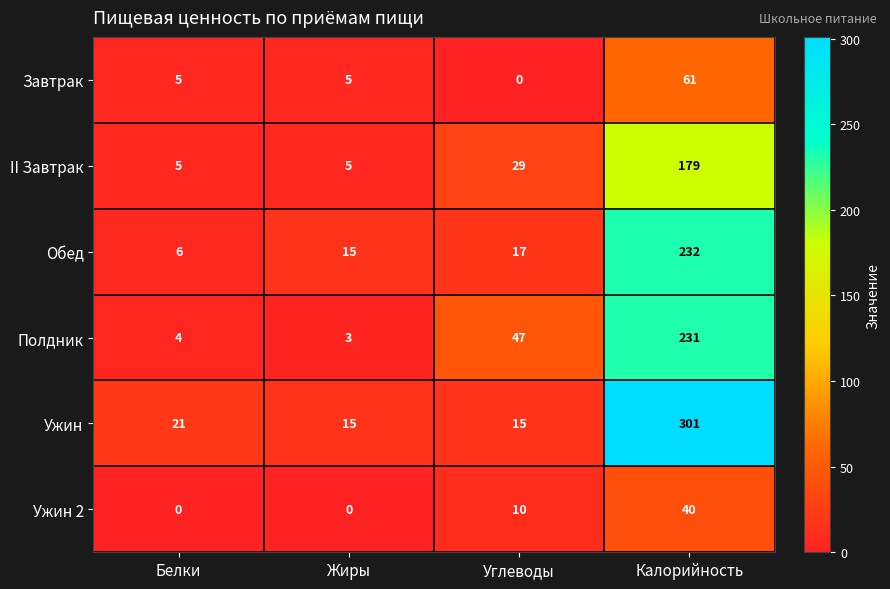

Is it true that Ужин equals 13 at Белки?

False